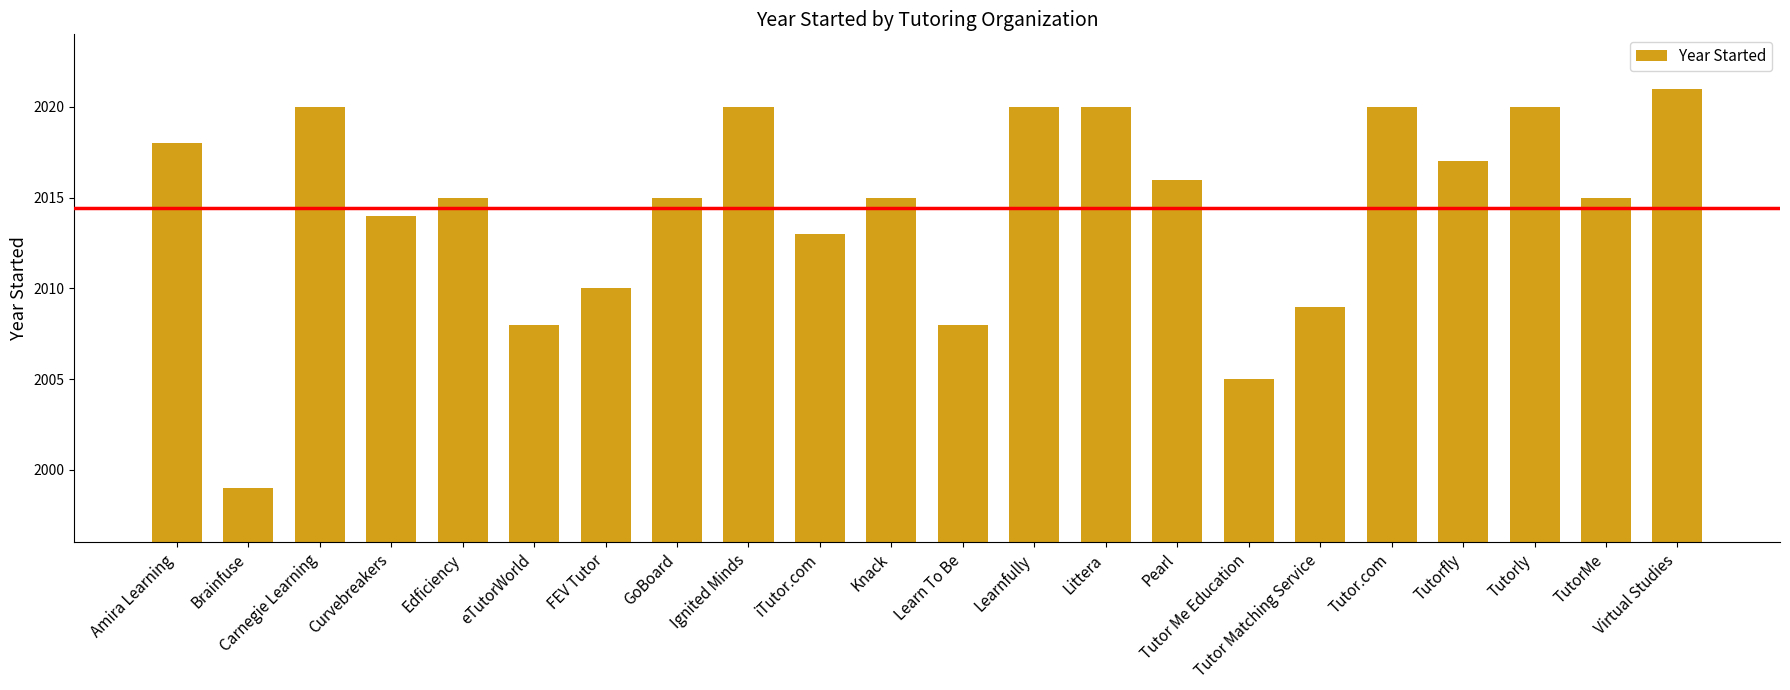

The chart shows a value of 2005 at Tutor Me Education. True or false?

True